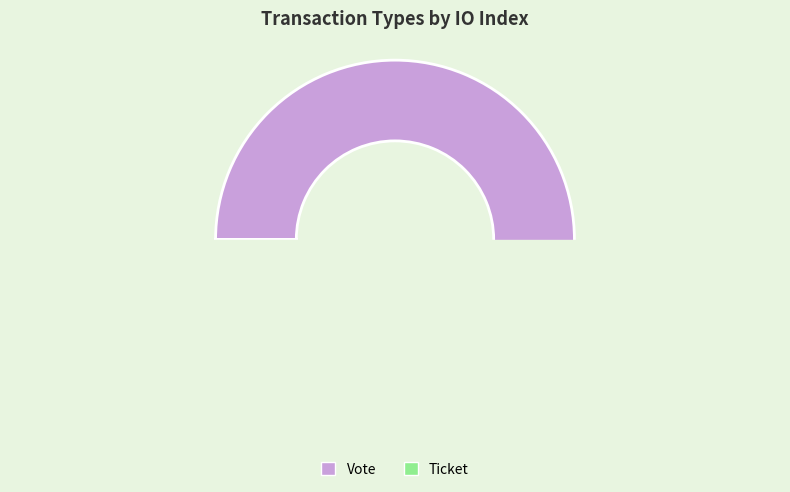

How many slices are in this pie chart?

2